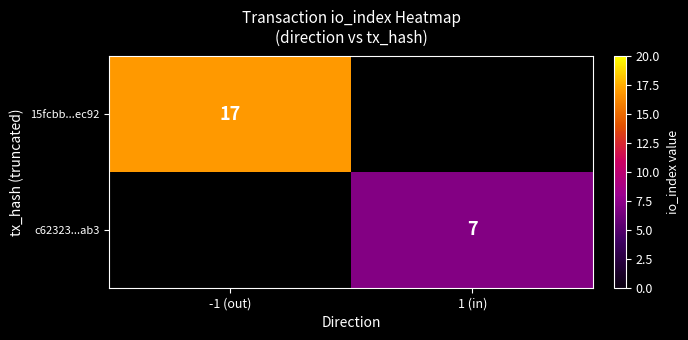

True or false: c62323...ab3 has a value of 7 at 1 (in).

True